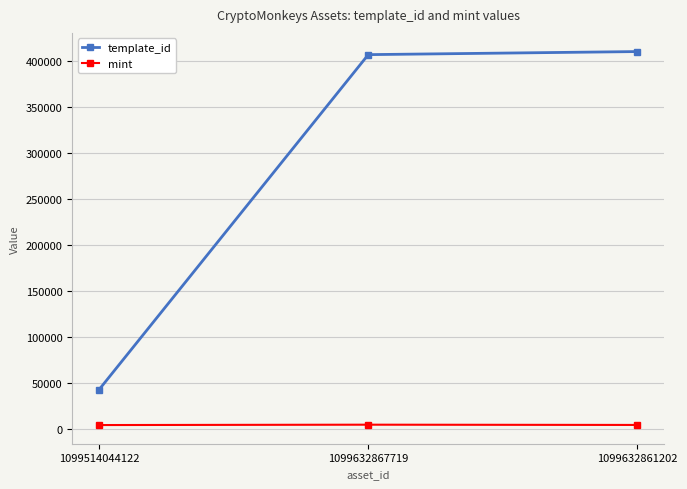

Where is mint nearest to the value 4066?

1099632861202